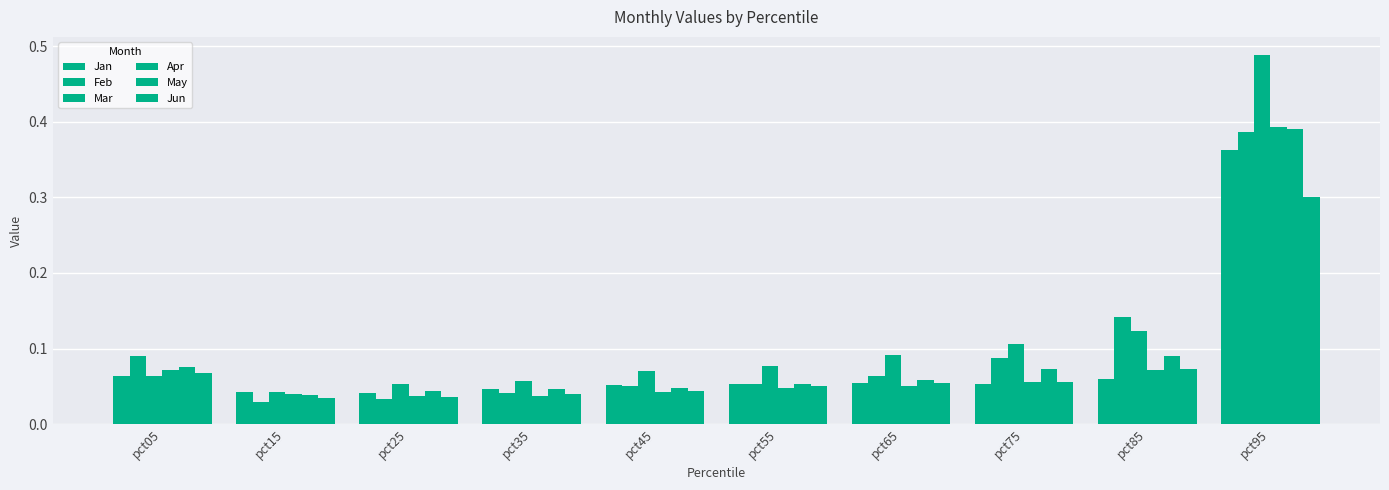

How many groups of bars are there?

10